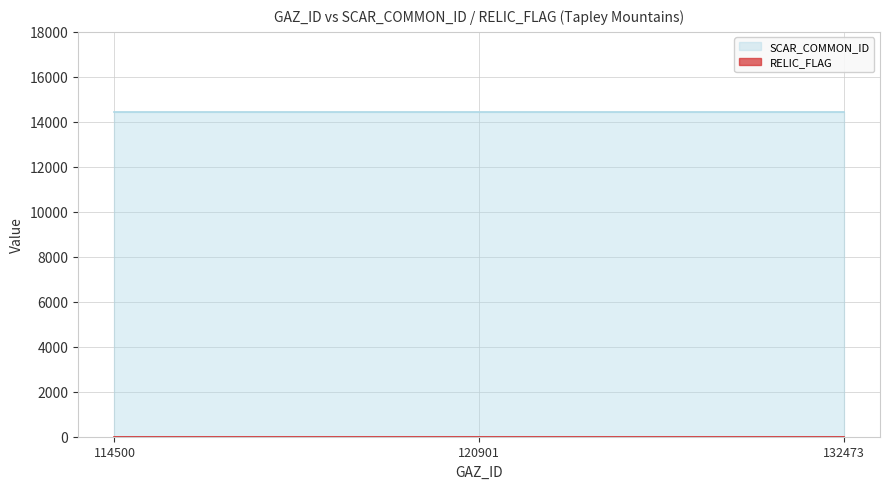

Reading right to left, what are all the values shown in this chart?

SCAR_COMMON_ID: 132473=14428	120901=14428	114500=14428
RELIC_FLAG: 132473=0	120901=0	114500=0